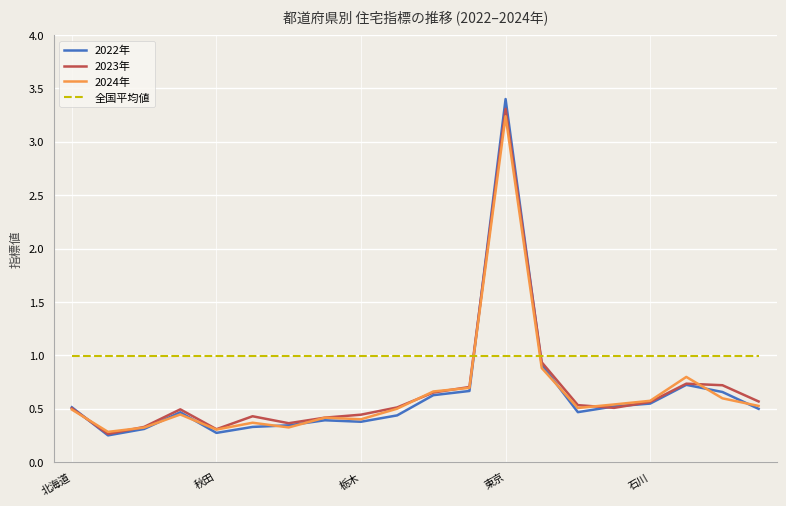

Which series has the widest spread of values?

2022年